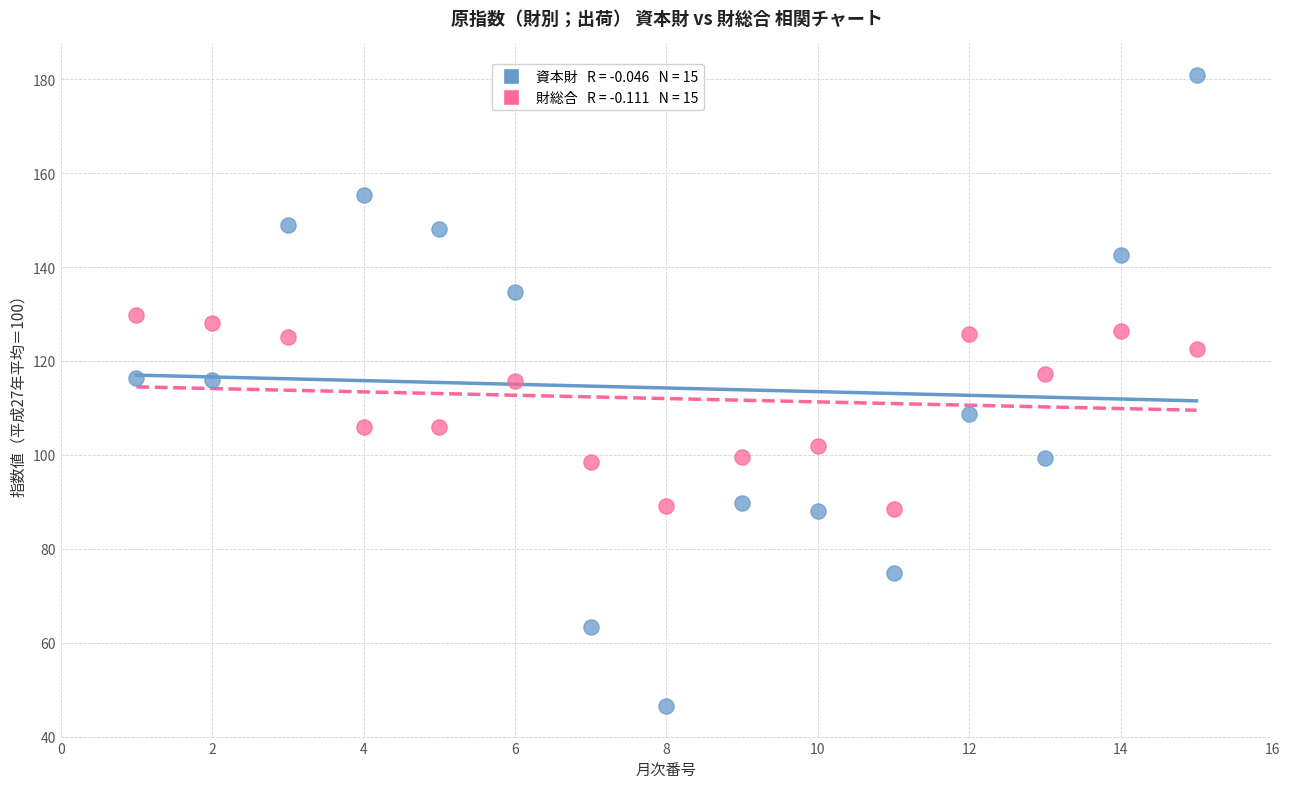

Across all data points, what is the range of Y values (max minus min)?

134.4